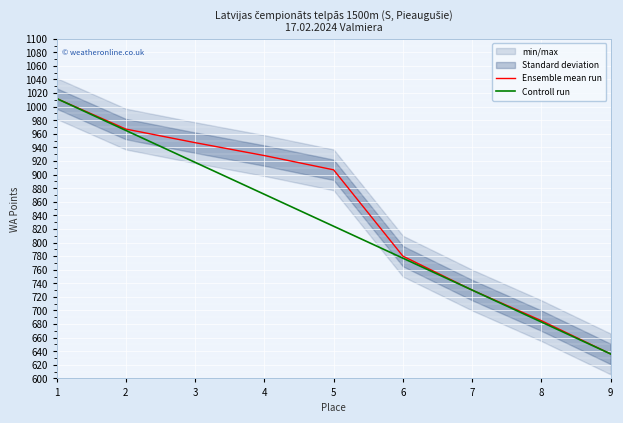

At which label does Ensemble mean run first exceed 907?

1